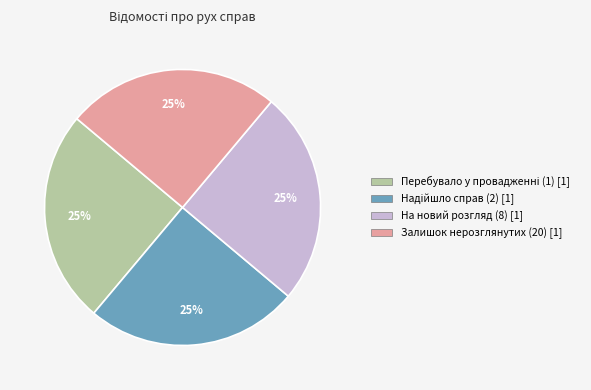

How many slices are in this pie chart?

4